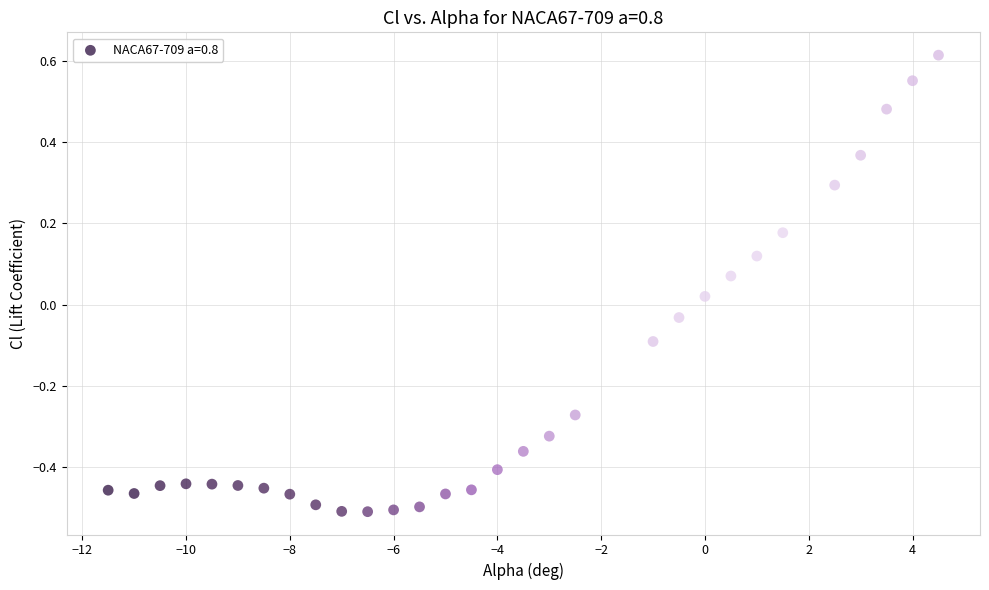

What is the range of X values (max minus min)?

16.0